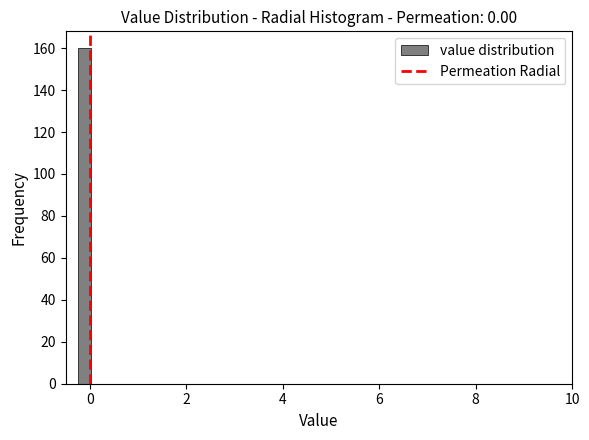

Read against the x-axis, roughly where is the centre of the tallest bar?

-0.2